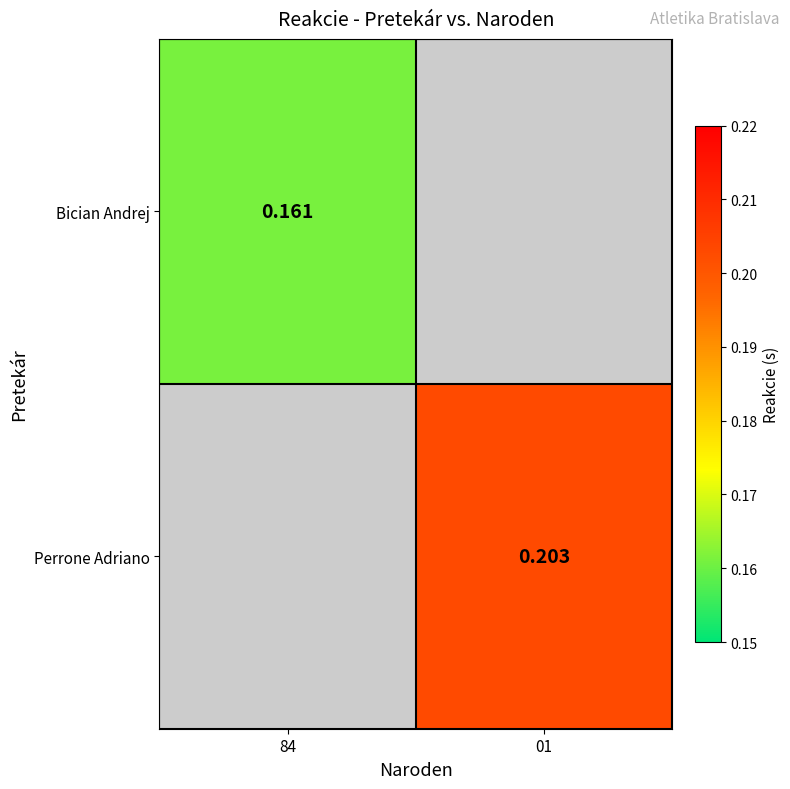

What is the maximum value shown in the chart?

0.2